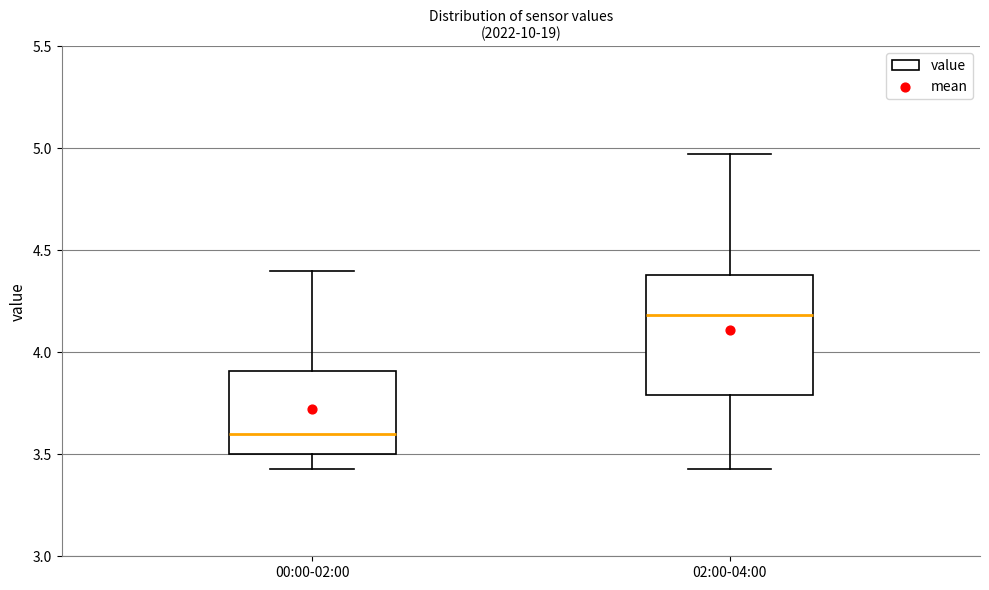

Reading left to right, transcribe this box plot: for each box, give where its median line is, the range the box spans, and where its two whiskers end, as read against the y-axis. The values are not printed on the chart, so give them approximately, as read against the axis.

00:00-02:00: median 3.60, box 3.50 to 3.90, whiskers 3.45 to 4.40
02:00-04:00: median 4.20, box 3.80 to 4.40, whiskers 3.45 to 4.95